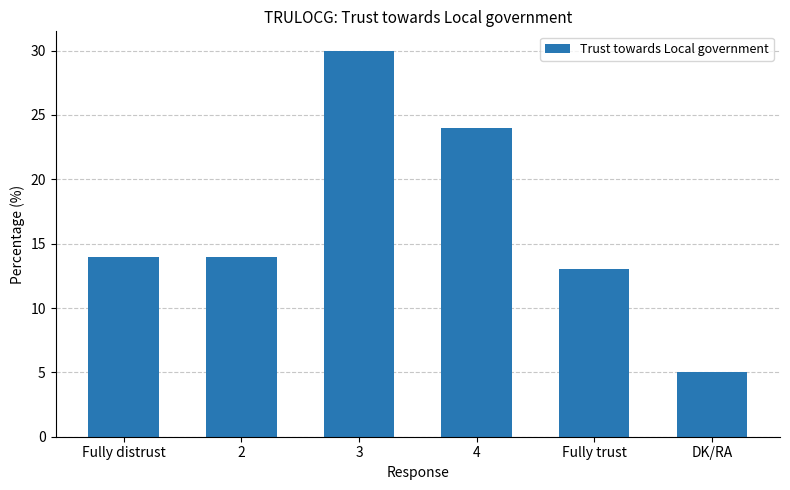

Which has a higher value, Fully distrust or Fully trust?

Fully distrust